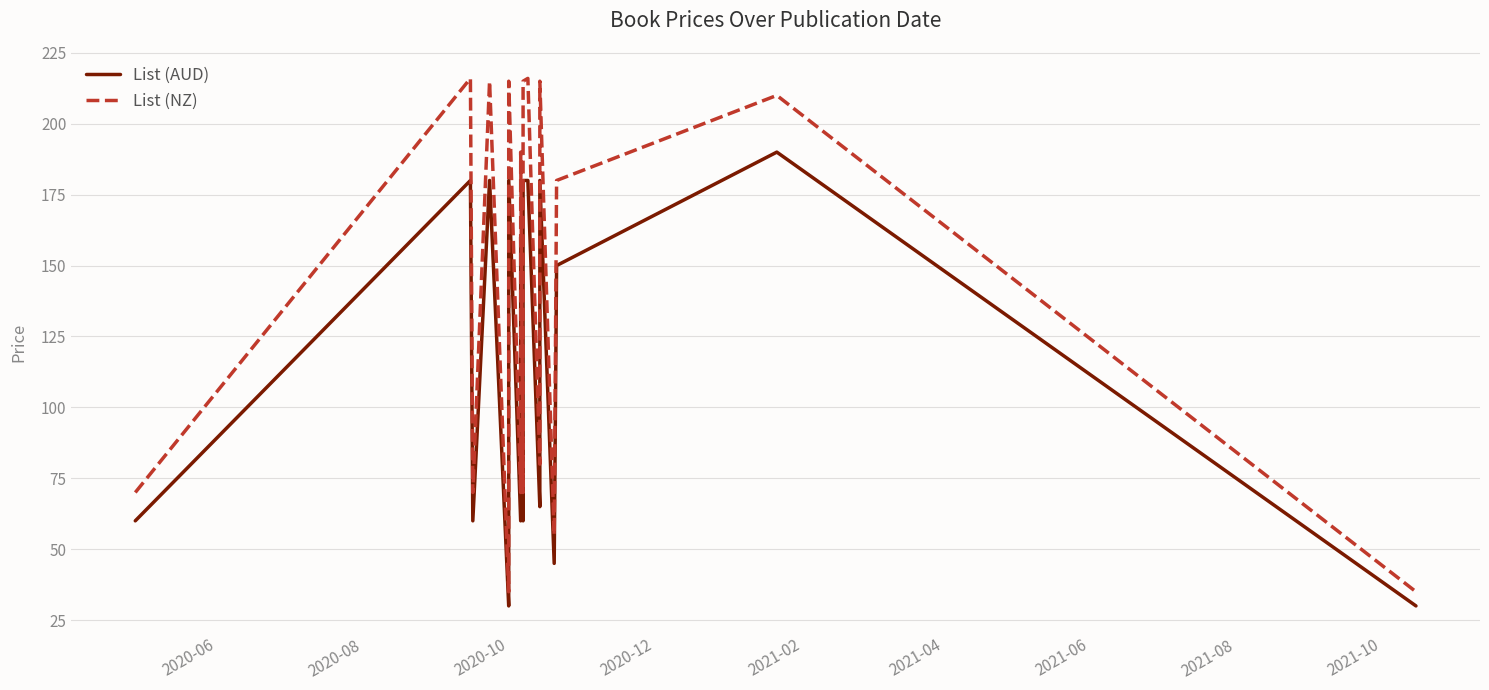

True or false: List (NZ) and List (AUD) cross at least once.

False